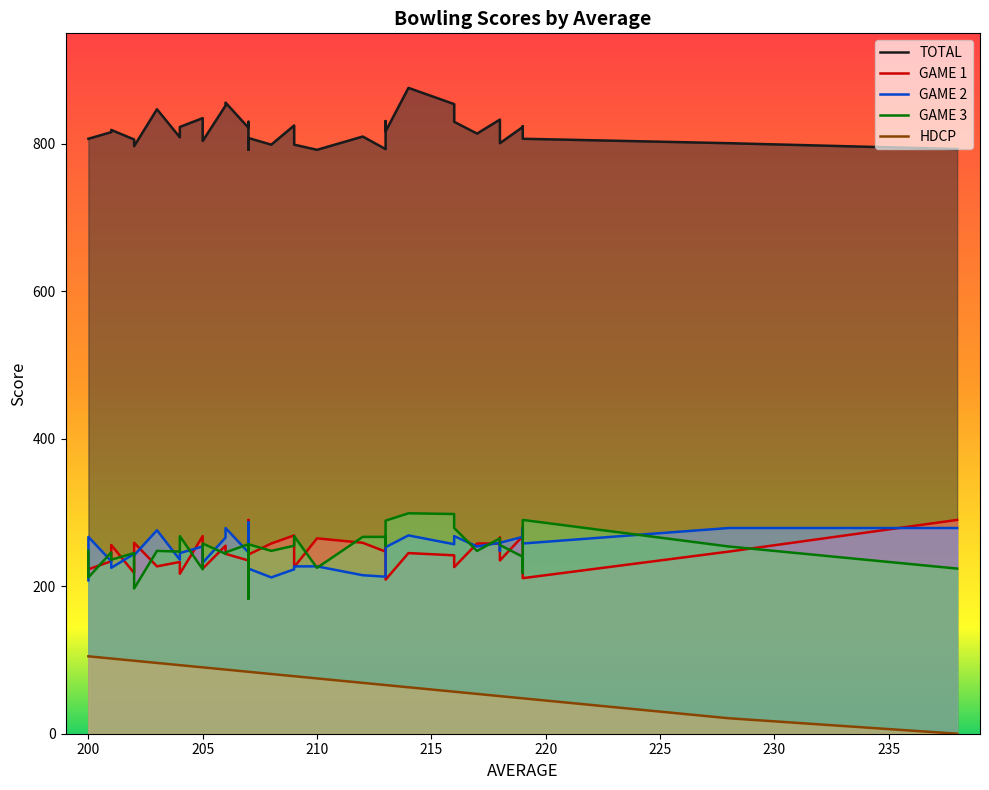

True or false: GAME 3 and HDCP cross at least once.

False